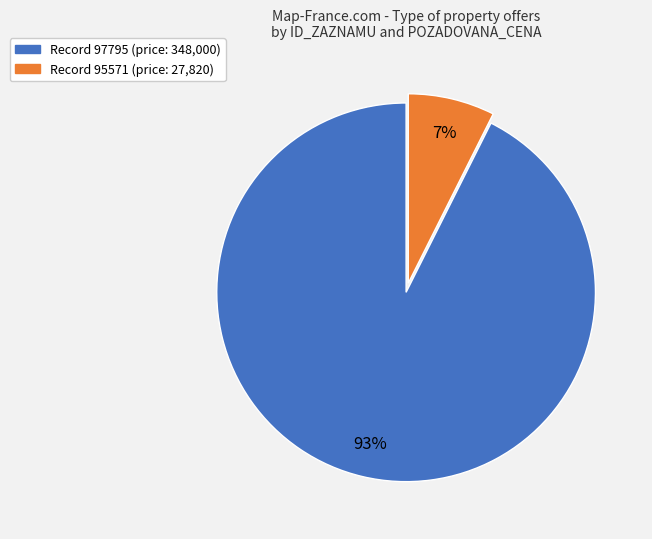

To the nearest percent, what is the average slice percentage?

50%